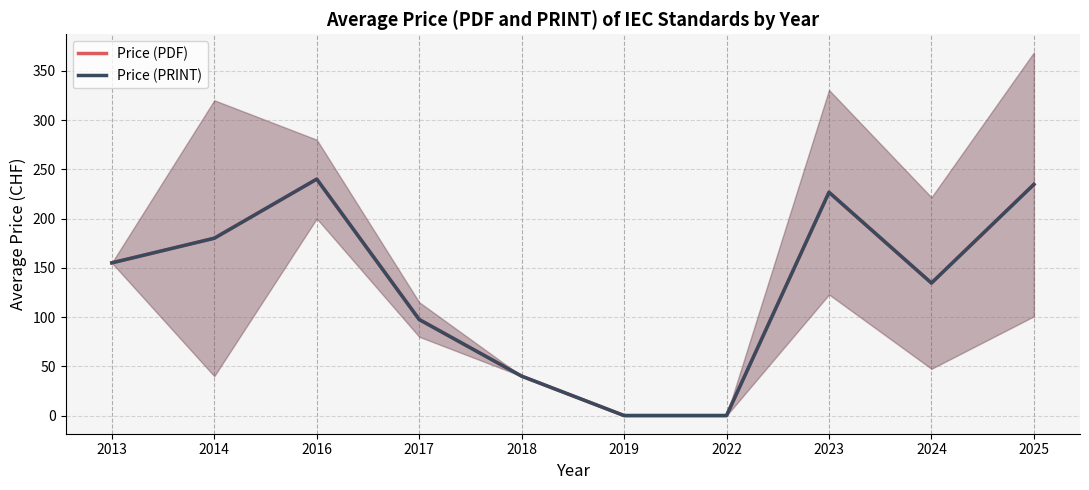

Which series has the widest spread of values?

Price (PDF)